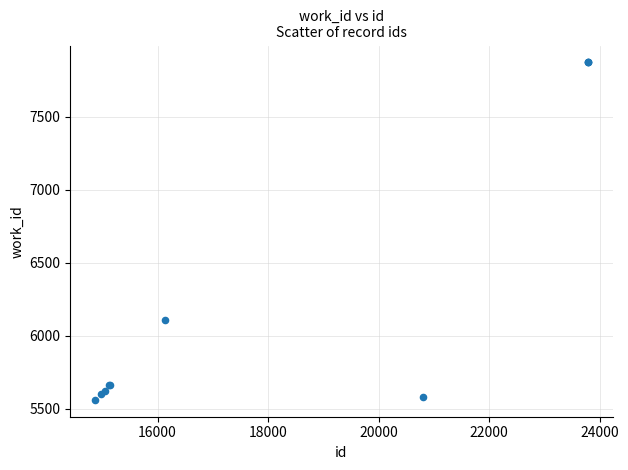

What Y value in the scatter plot is closest to 6716?

6107